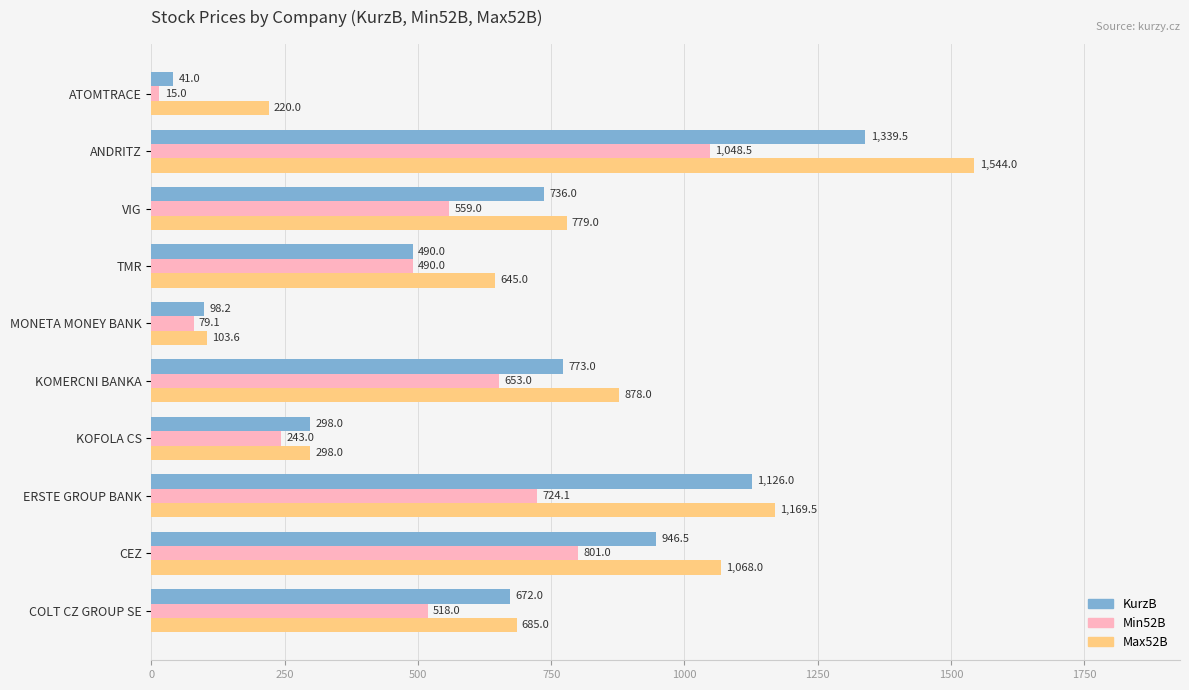

What is the difference between the maximum and minimum values in the Max52B series?

1440.4